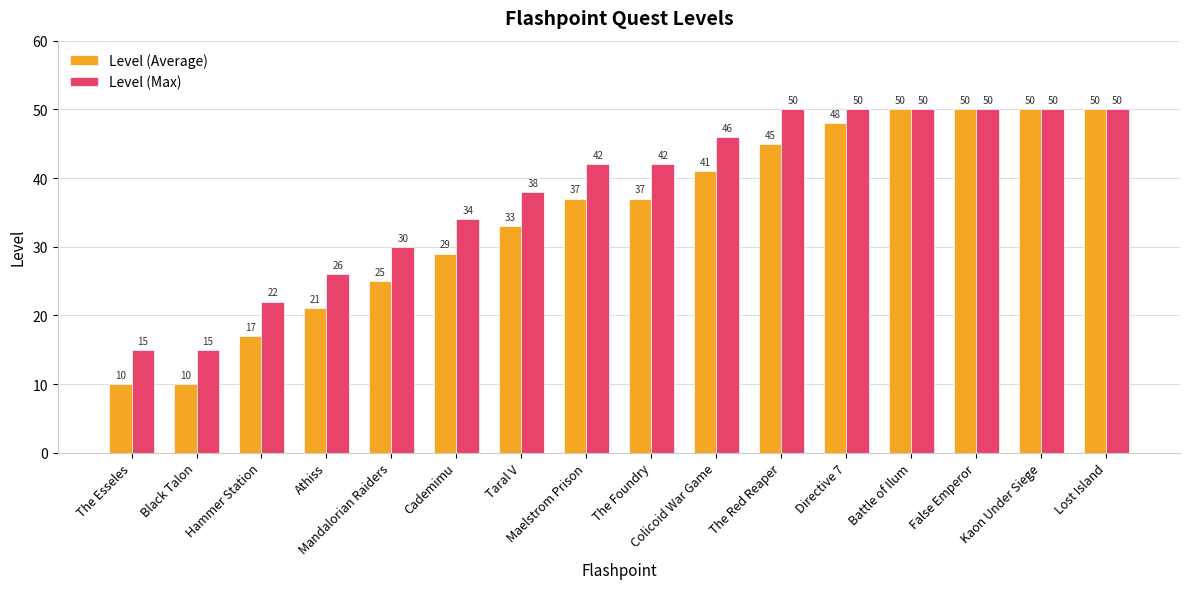

What is the difference between the maximum and minimum values in the Level (Average) series?

40